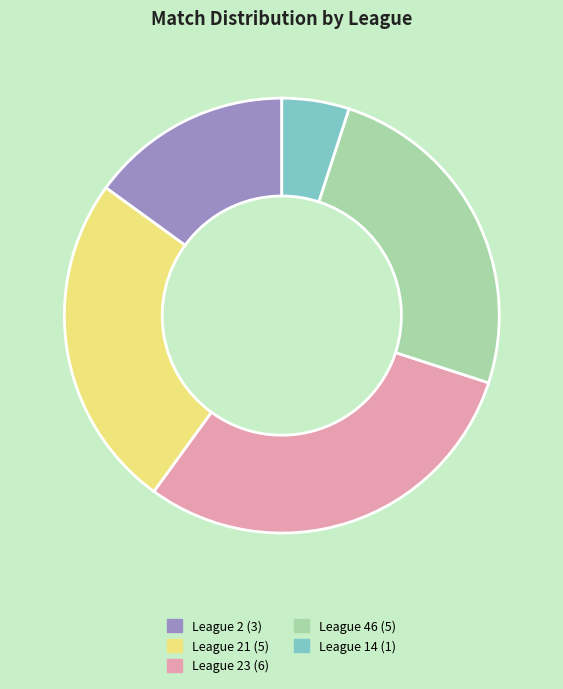

Is there a majority slice in this chart?

No